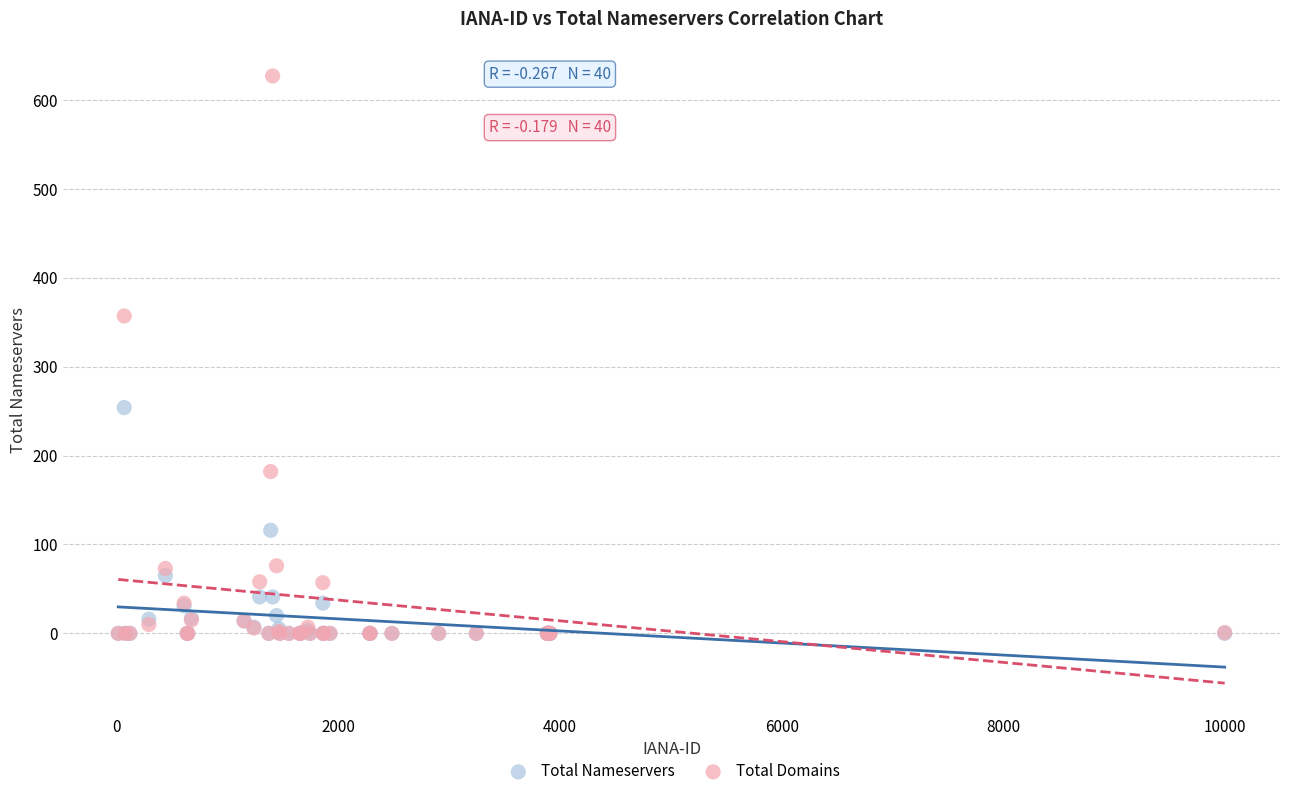

In the Total Domains series, what Y value is closest to 313?

357